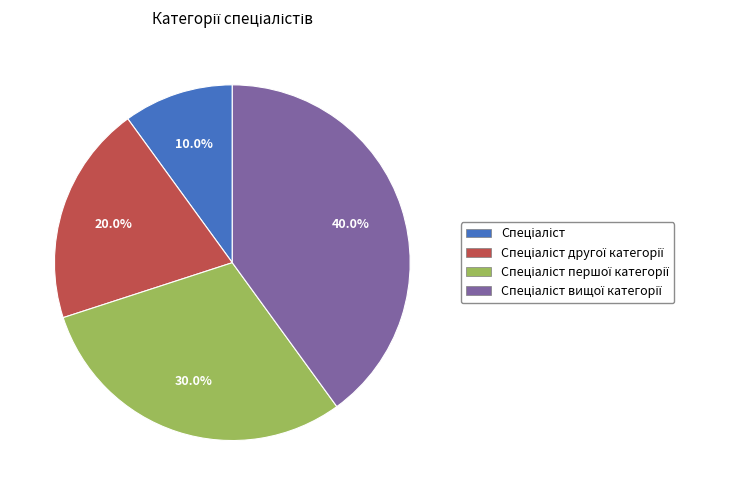

Is there a majority slice in this chart?

No